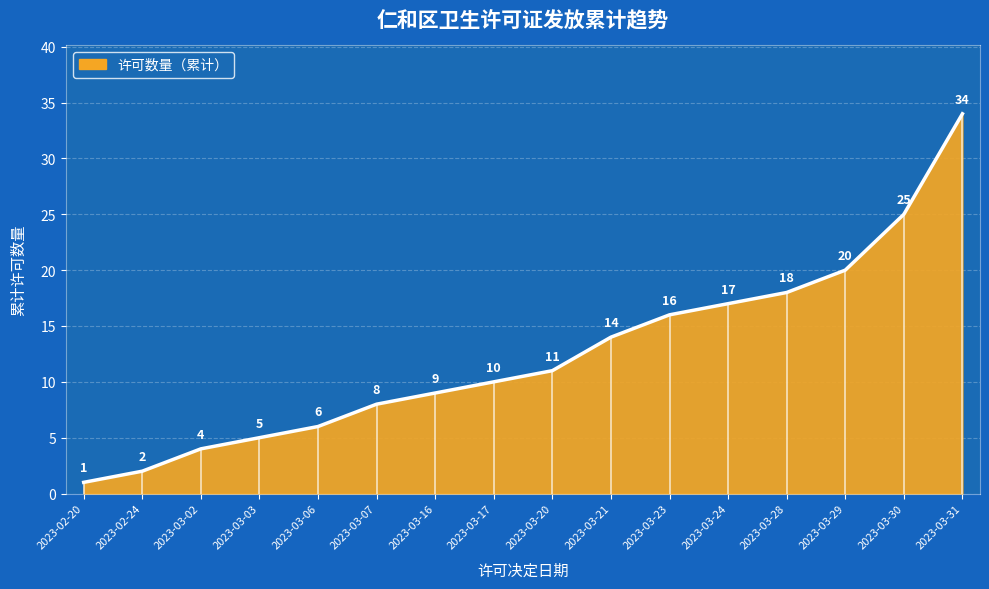

The chart shows a value of 17 at 2023-03-24. True or false?

True